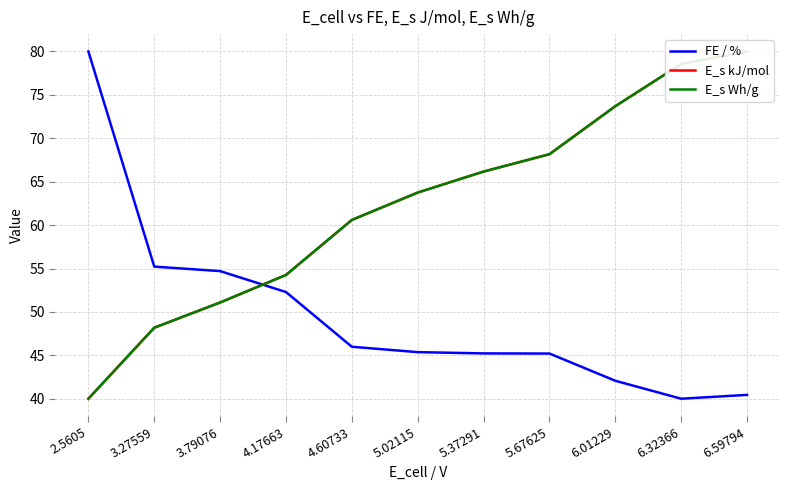

Rank the series by their maximum value, from lowest to highest.

FE / %, E_s kJ/mol, E_s Wh/g